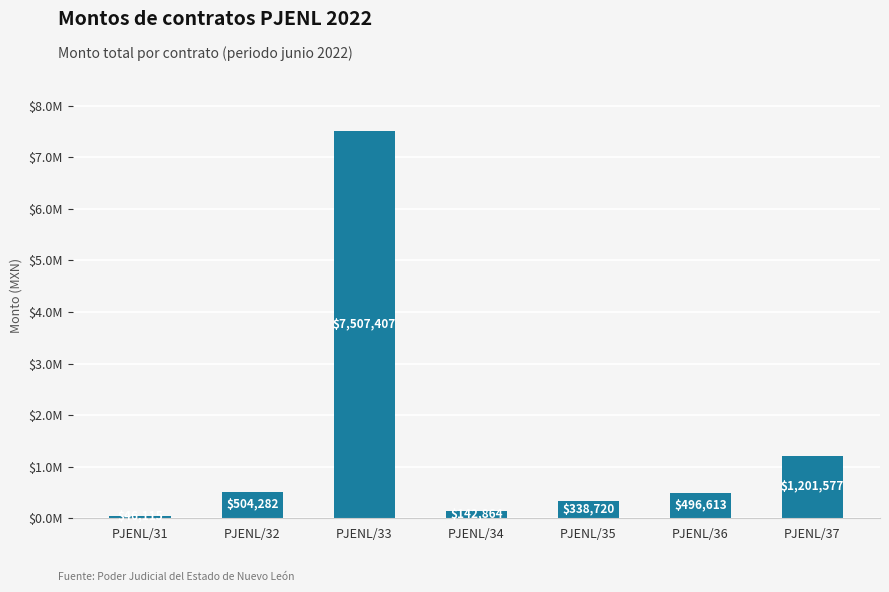

Where does the data first go above 496612?

PJENL/32